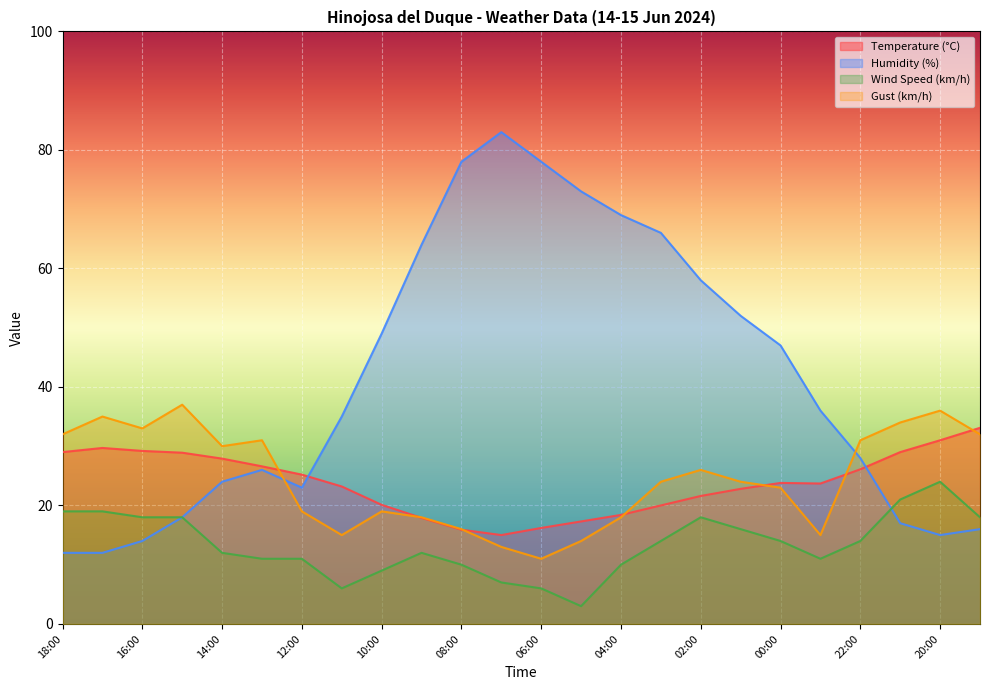

What is the average value of the Gust (km/h) series?

24.4